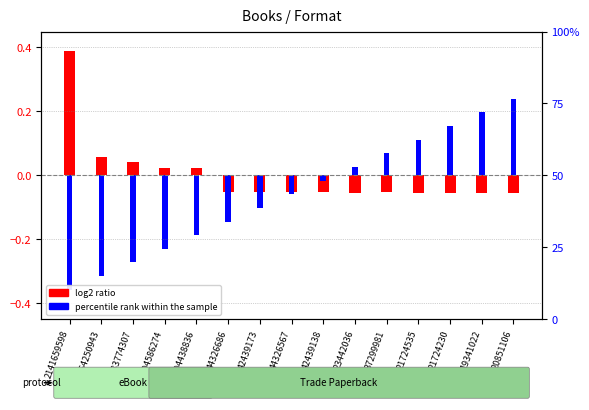

Reading left to right, what are all the values shown in this chart?

log2 ratio: 2141659598=0.4	564250943=0.1	483774307=0.0	404586274=0.0	404438836=0.0	44326686=-0.1	42439173=-0.1	44326567=-0.1	42439138=-0.1	23442036=-0.1	37299981=-0.1	21724535=-0.1	21724230=-0.1	19341022=-0.1	20851106=-0.1
percentile rank within the sample: 2141659598=-0.4	564250943=-0.3	483774307=-0.3	404586274=-0.2	404438836=-0.2	44326686=-0.1	42439173=-0.1	44326567=-0.1	42439138=-0.0	23442036=0.0	37299981=0.1	21724535=0.1	21724230=0.2	19341022=0.2	20851106=0.2